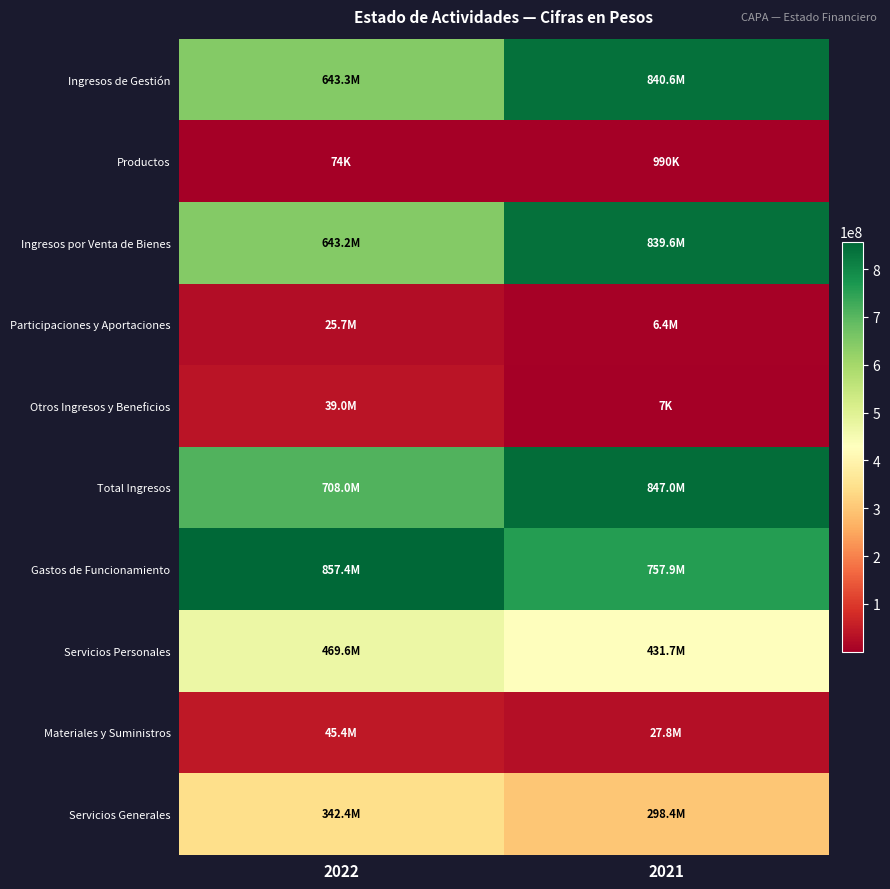

How many distinct data groups are displayed?

10